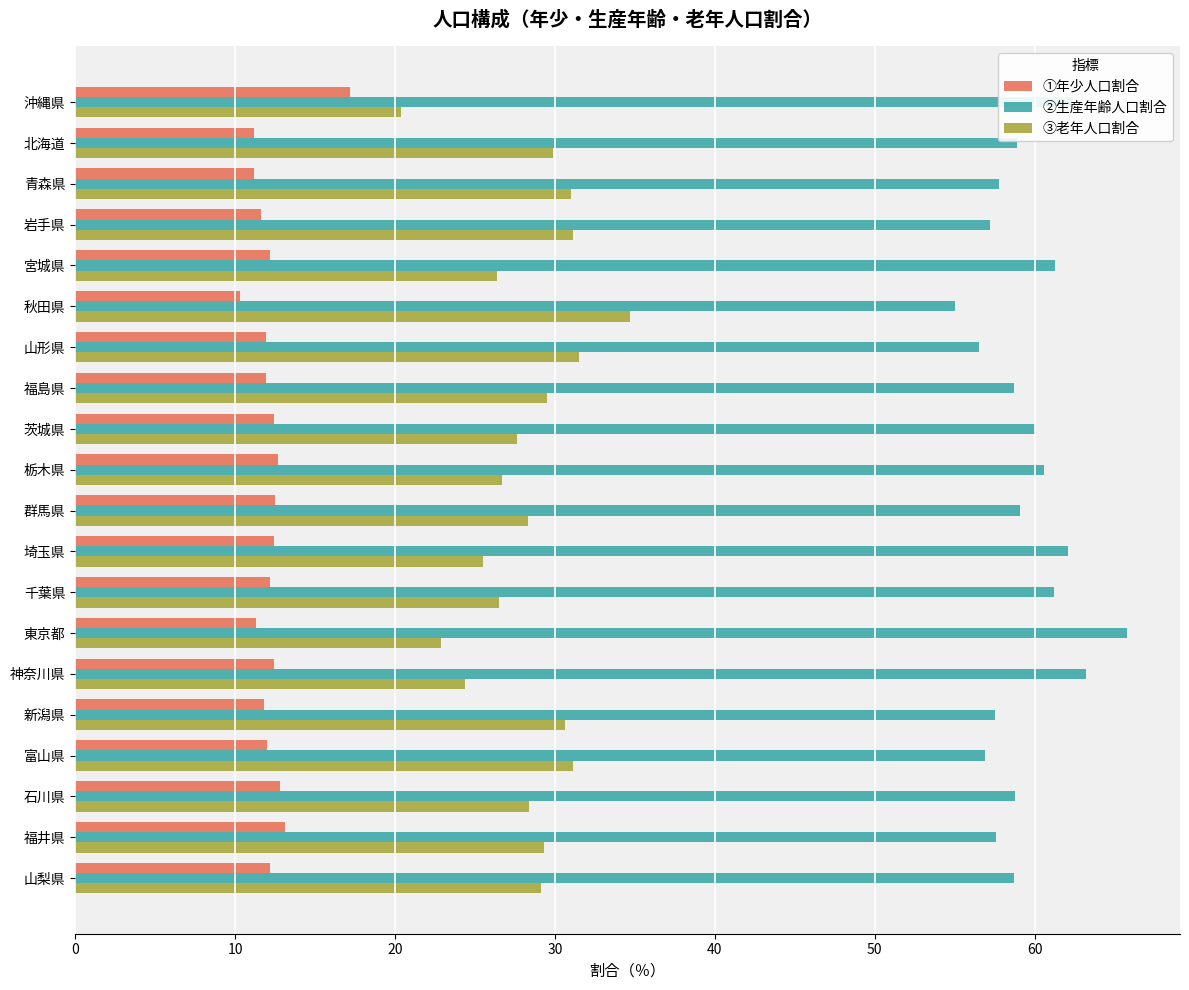

Which series has the largest range (max minus min)?

③老年人口割合